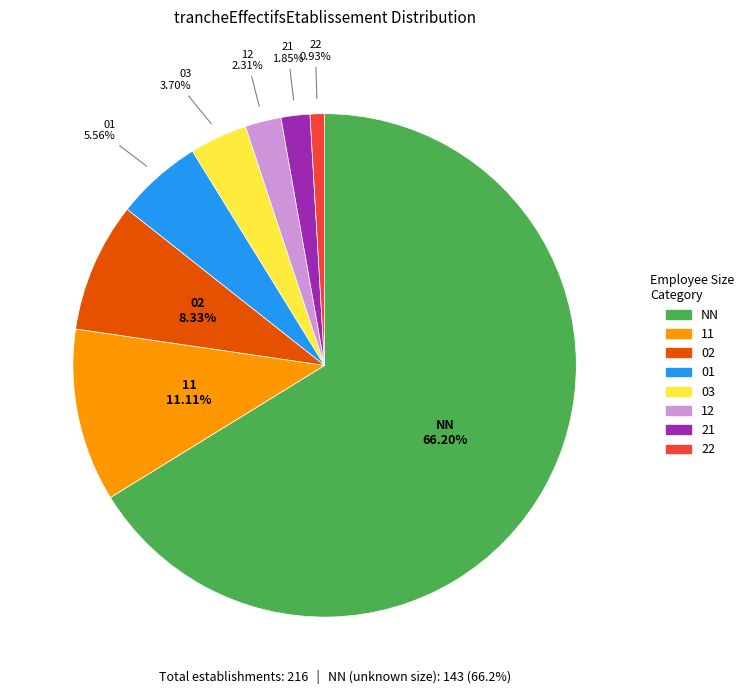

Which slice is the largest?

NN